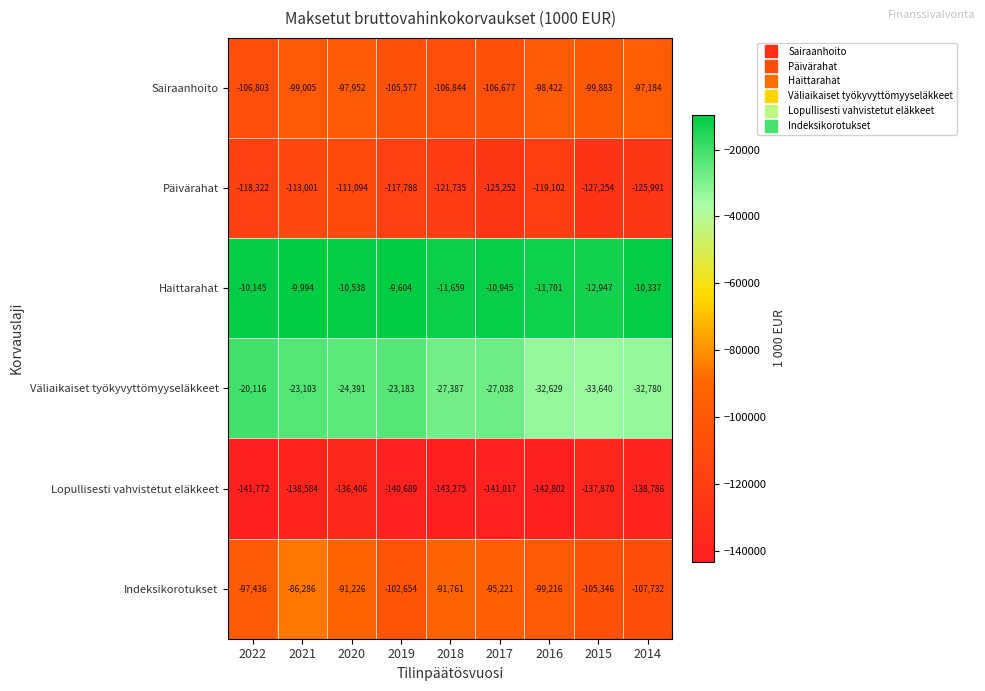

What is the approximate value of Päivärahat at 2016?

-119102